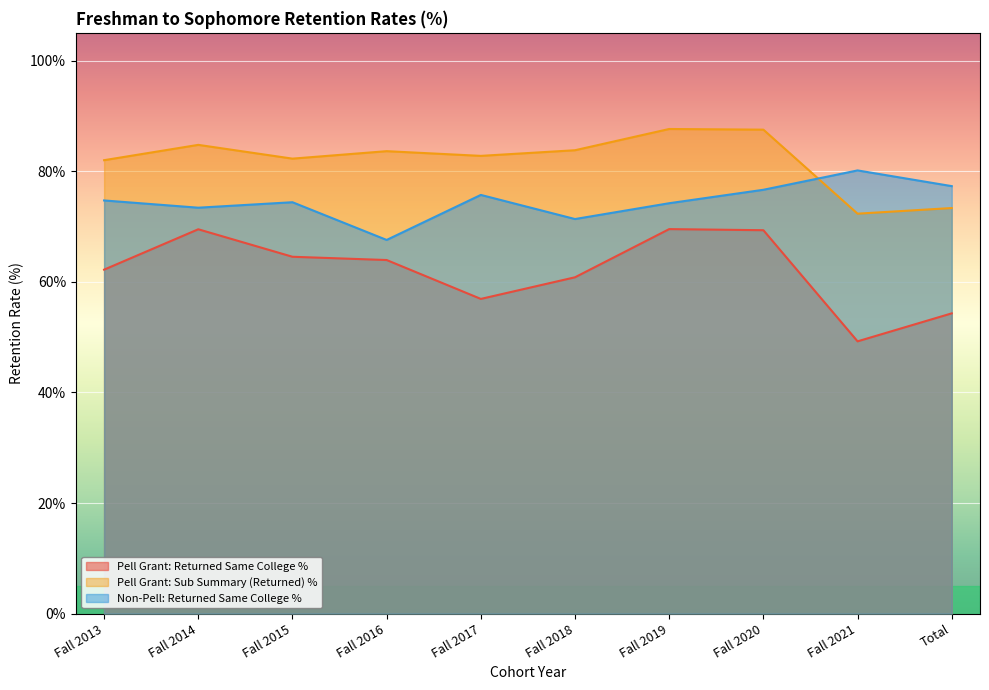

The value of Pell Grant: Sub Summary (Returned) % at Fall 2019 is 87.6. True or false?

True